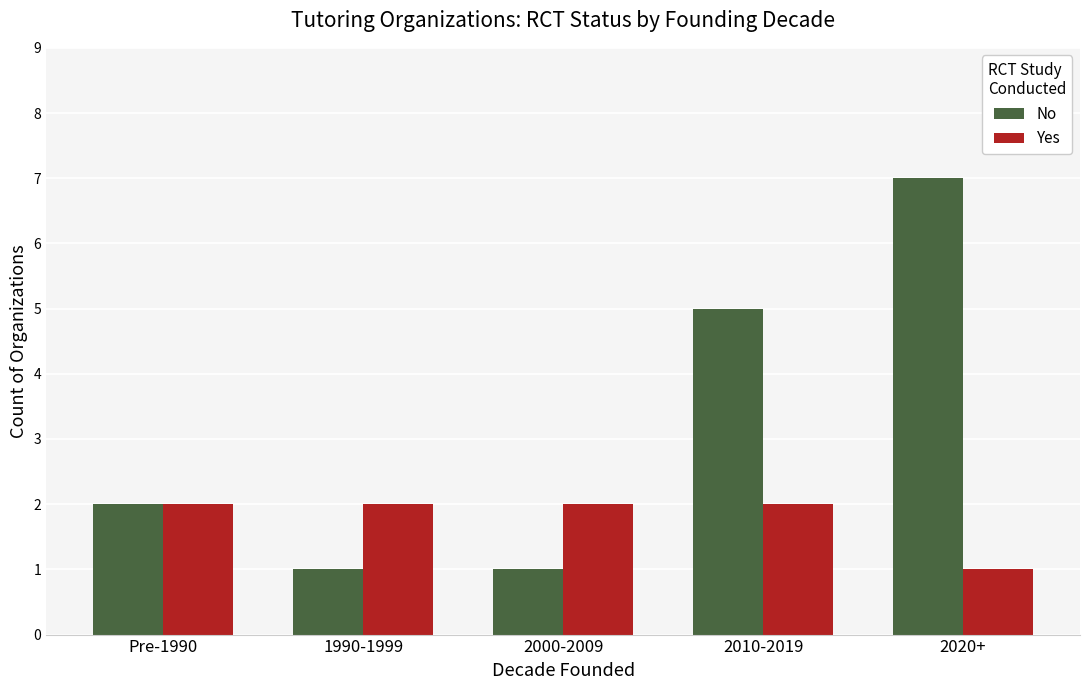

Rank the series by their average value, from highest to lowest.

No, Yes